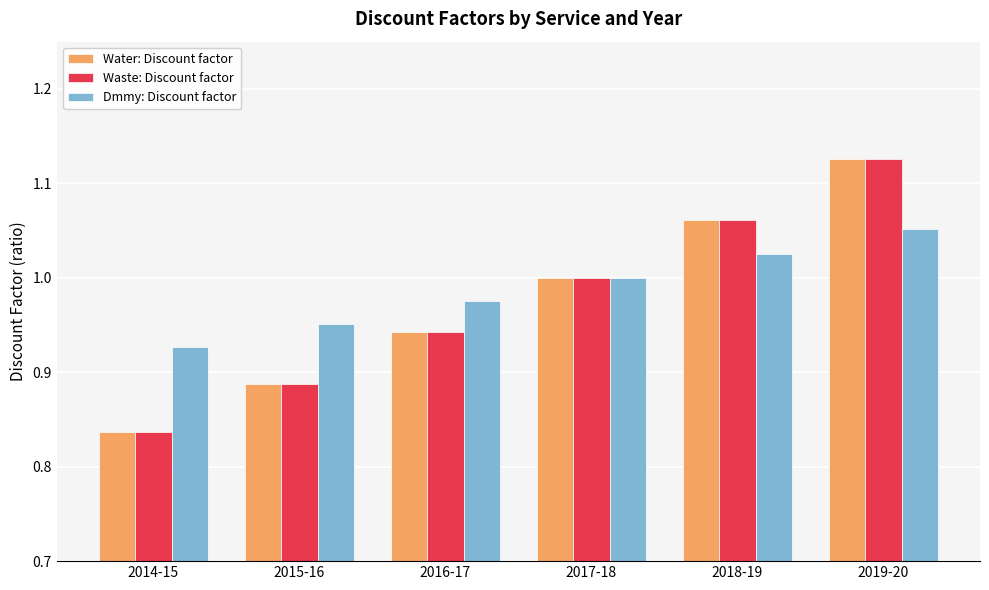

What is the label of the 4th bar from the left?

2017-18